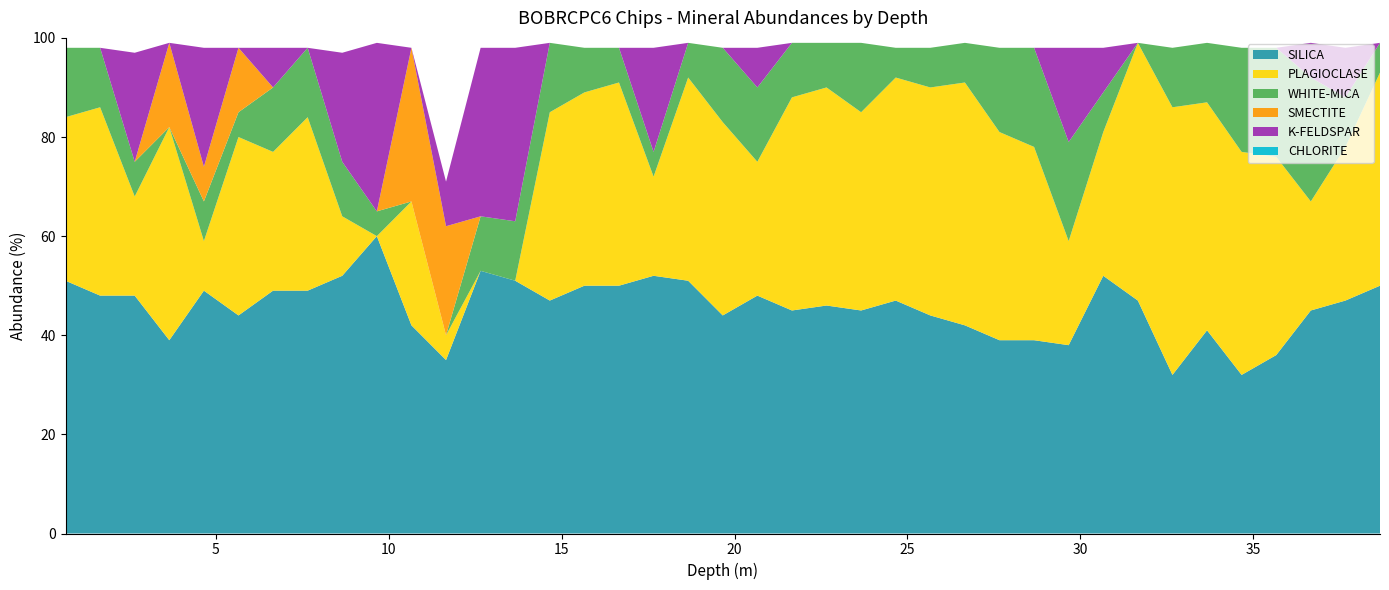

Reading left to right, extract all data points from this chart.

SILICA: 51	48	48	39	49	44	49	49	52	60	42	35	53	51	47	50	50	52	51	44	48	45	46	45	47	44	42	39	39	38	52	47	32	41	32	36	45	47	50
PLAGIOCLASE: 33	38	20	43	10	36	28	35	12	0	25	5	0	0	38	39	41	20	41	39	27	43	44	40	45	46	49	42	39	21	29	52	54	46	45	40	22	31	43
WHITE-MICA: 14	12	7	0	8	5	13	14	11	5	0	0	11	12	14	9	7	5	7	15	15	11	9	14	6	8	8	17	20	20	8	0	12	12	21	22	25	10	6
SMECTITE: 0	0	0	17	7	13	0	0	0	0	31	22	0	0	0	0	0	0	0	0	0	0	0	0	0	0	0	0	0	0	0	0	0	0	0	0	0	0	0
K-FELDSPAR: 0	0	22	0	24	0	8	0	22	34	0	9	34	35	0	0	0	21	0	0	8	0	0	0	0	0	0	0	0	19	9	0	0	0	0	0	7	10	0
CHLORITE: 0	0	0	0	0	0	0	0	0	0	0	0	0	0	0	0	0	0	0	0	0	0	0	0	0	0	0	0	0	0	0	0	0	0	0	0	0	0	0